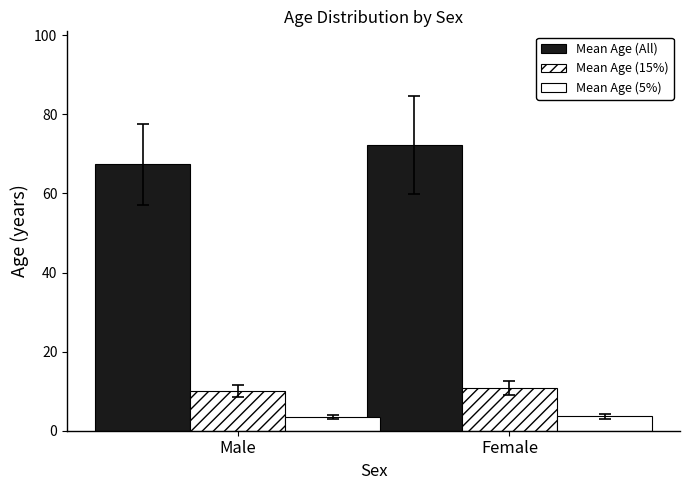

How many bars are there in total?

6